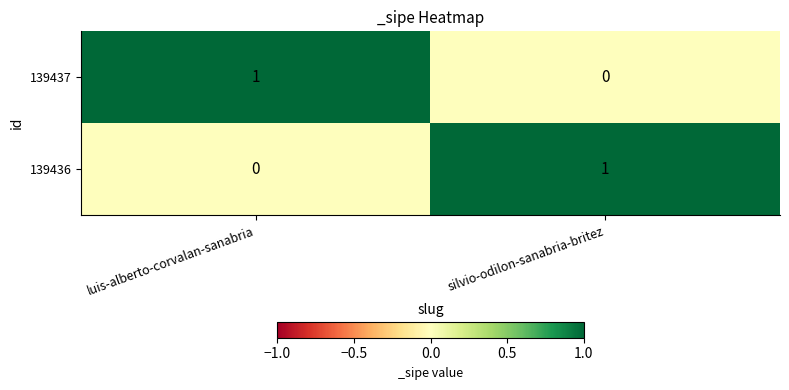

Rank the categories by 139436 value from lowest to highest.

luis-alberto-corvalan-sanabria, silvio-odilon-sanabria-britez